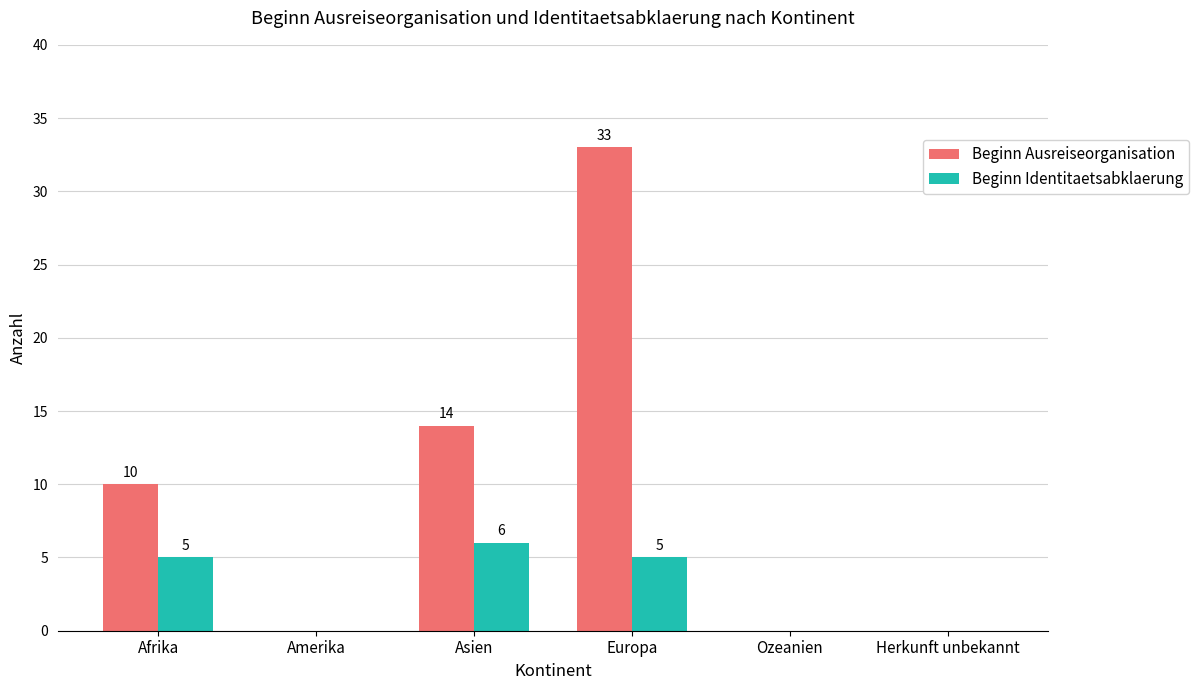

What is the maximum value shown in the chart?

33